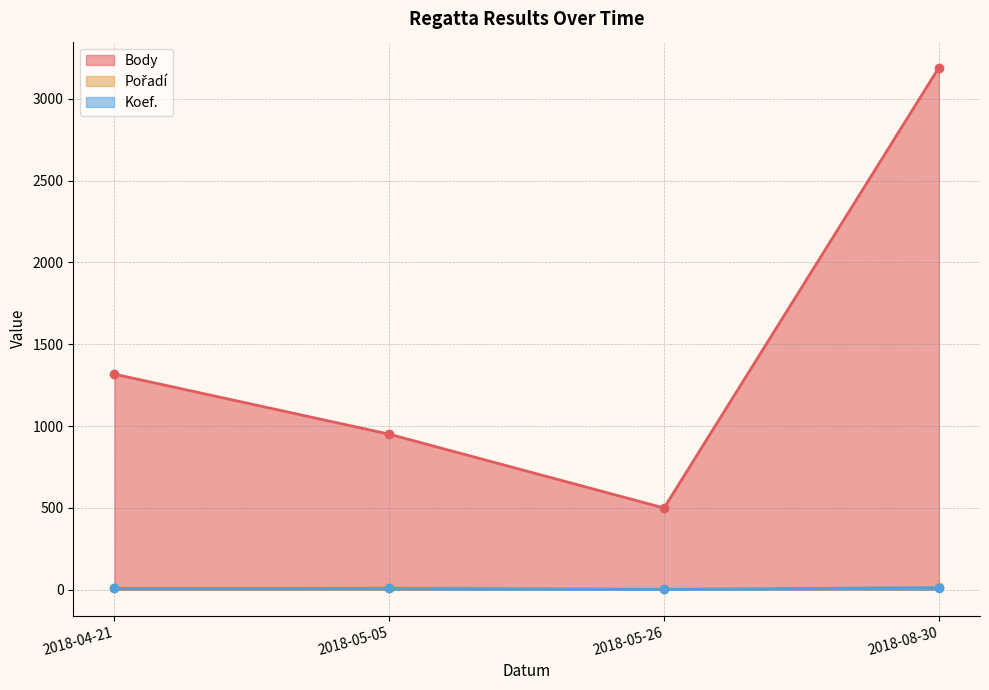

At which label does Koef. reach its minimum?

2018-05-26